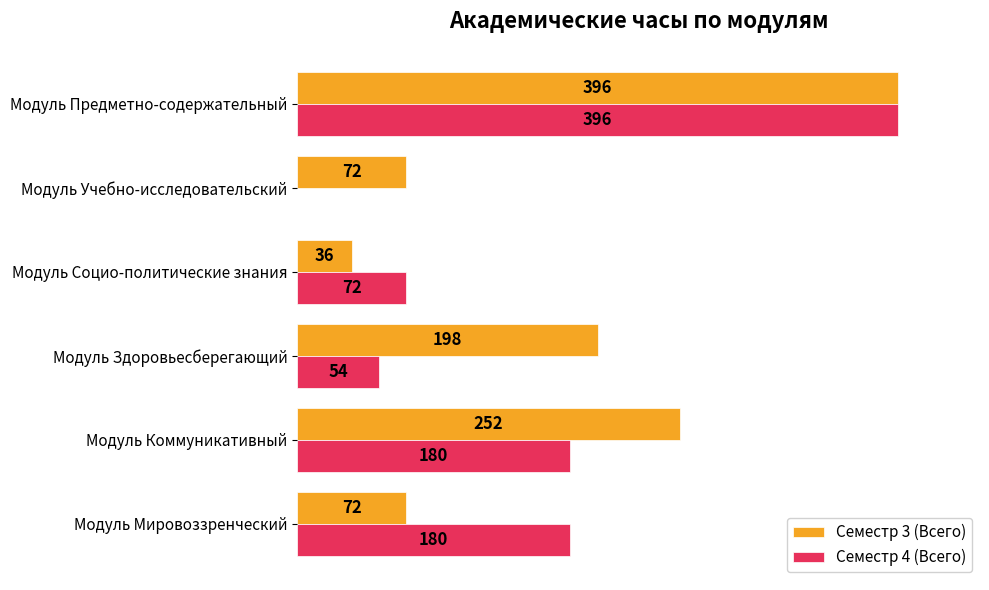

Which series changed the most between Модуль Коммуникативный and Модуль Здоровьесберегающий?

Семестр 4 (Всего)